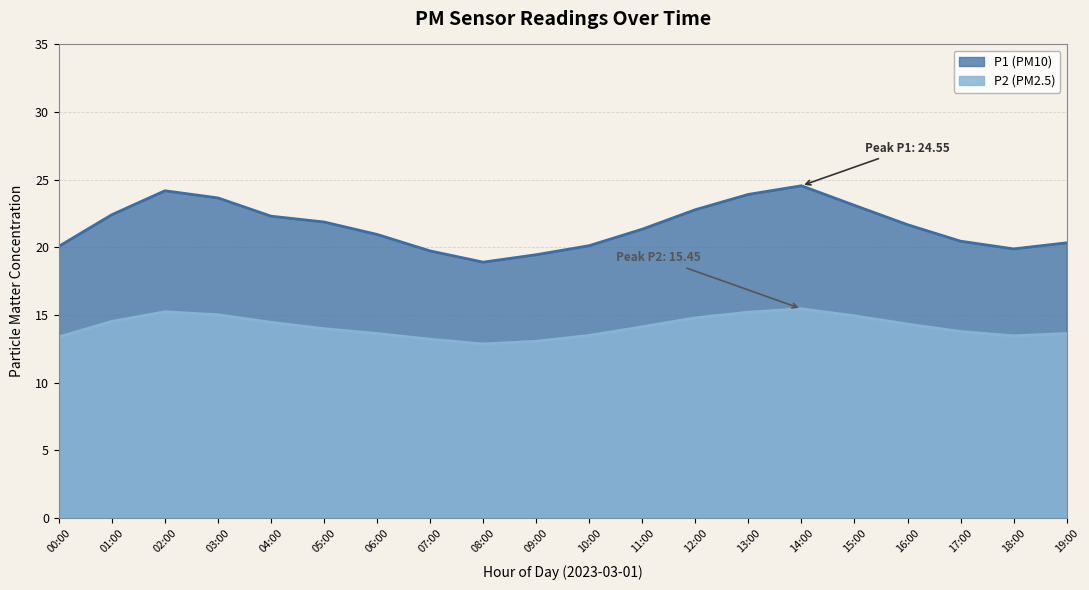

How many categories are shown in the chart?

20